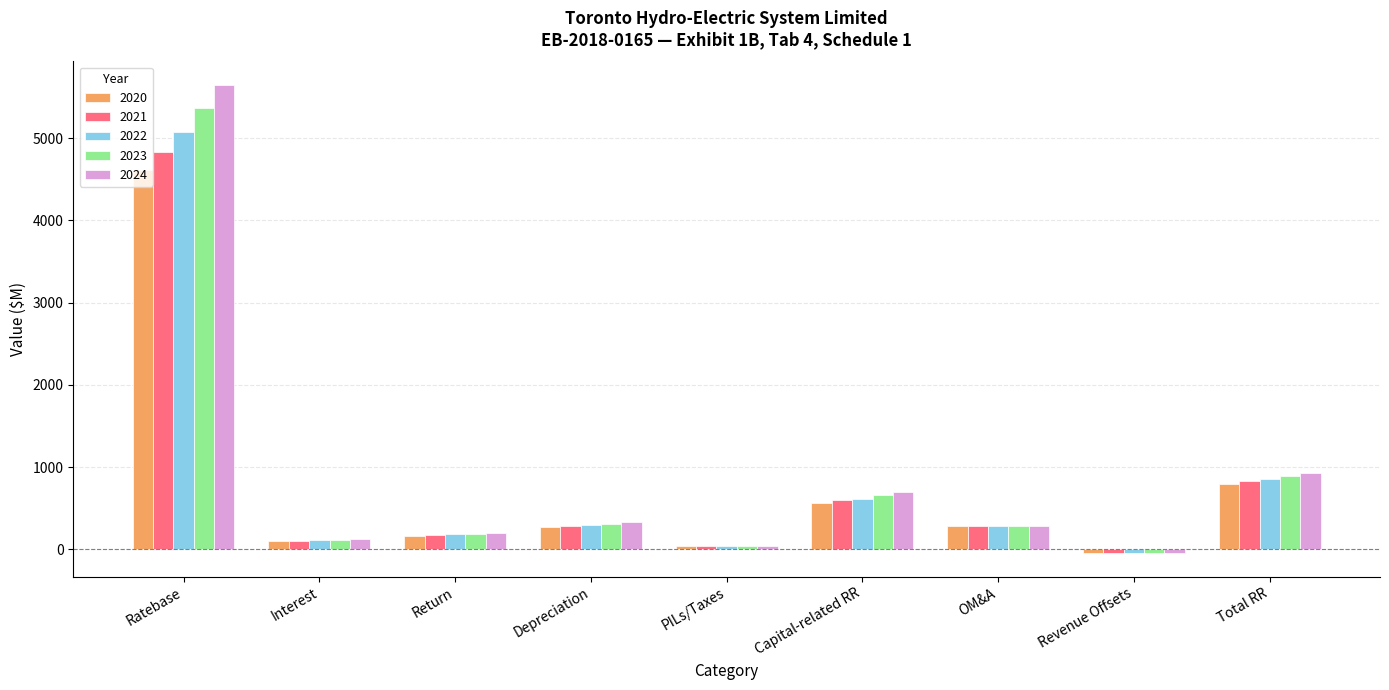

List the series in order of their overall mean, lowest first.

2020, 2021, 2022, 2023, 2024